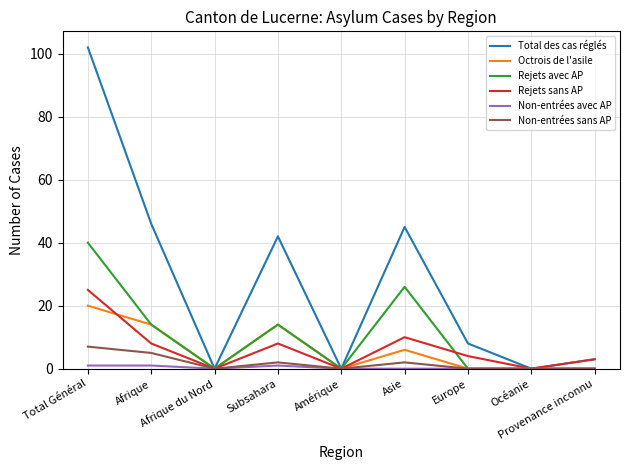

True or false: Non-entrées sans AP has a value of 0 at Europe.

True